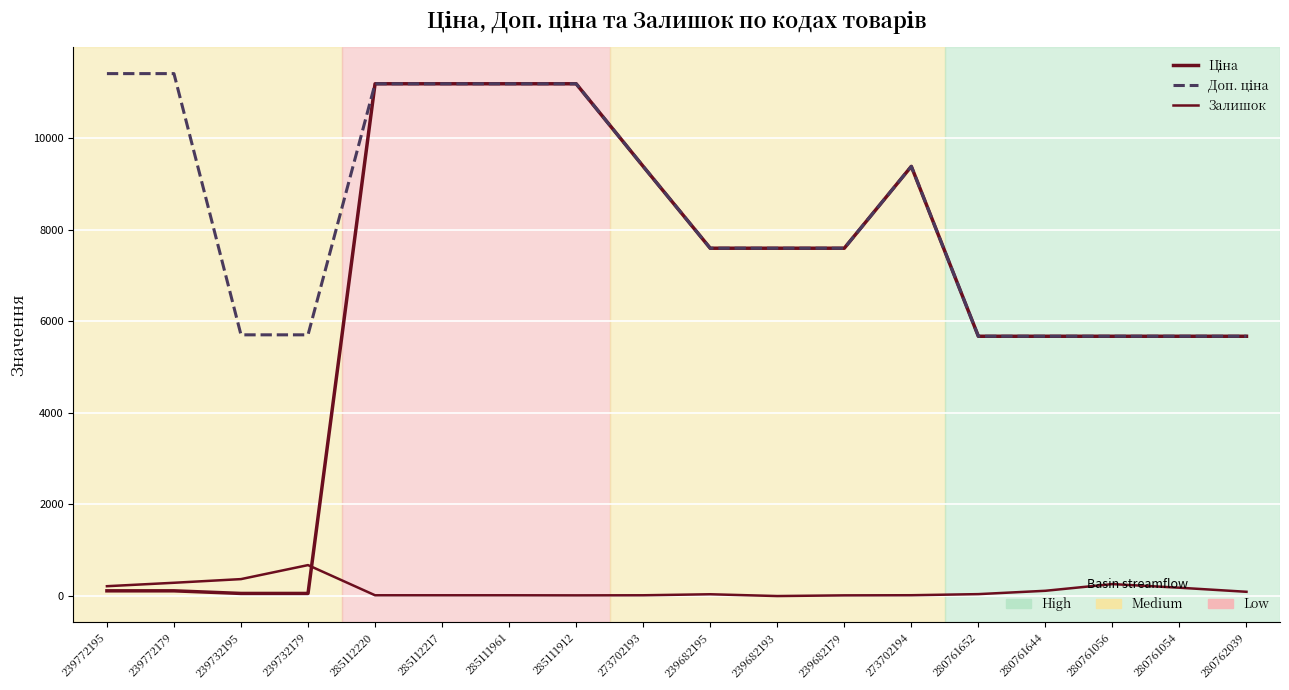

How many lines are shown in the chart?

3